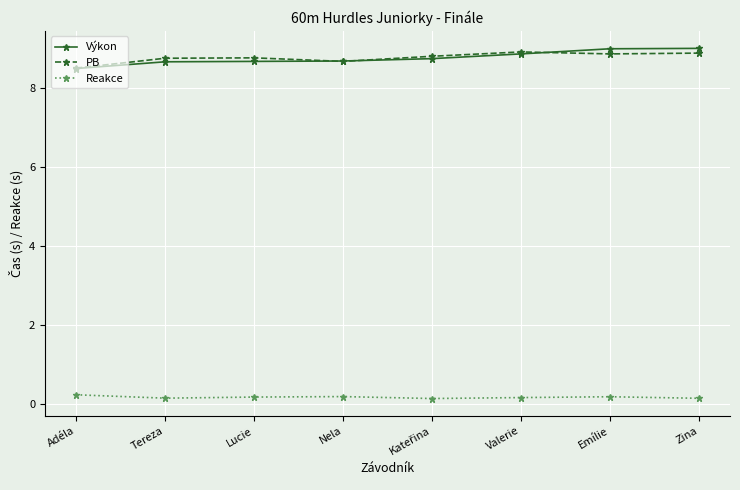

What is the label of the 7th point from the right?

Tereza